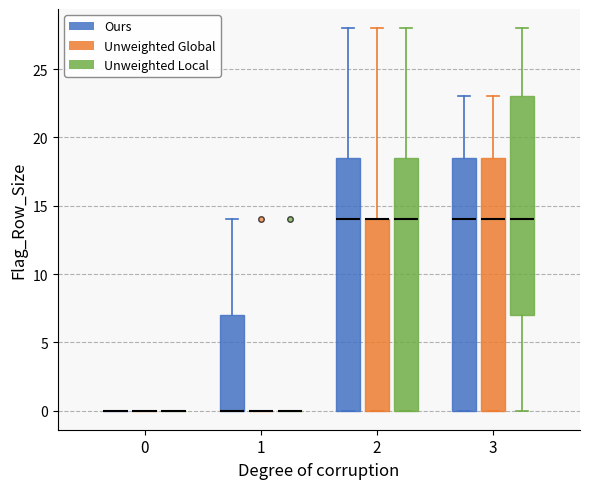

Reading left to right, read every box against the y-axis: the position of its median line, the range the box covers, and the ends of its whiskers. The values are not printed on the chart, so give them approximately, as read against the axis.

0 (Ours): box collapsed to a line at 0.0, whiskers 0.0 to 0.0
0 (Unweighted Global): box collapsed to a line at 0.0, whiskers 0.0 to 0.0
0 (Unweighted Local): box collapsed to a line at 0.0, whiskers 0.0 to 0.0
1 (Ours): median 0.0 (drawn on the box's lower edge), box 0.0 to 7.0, whiskers 0.0 to 14.0
1 (Unweighted Global): box collapsed to a line at 0.0, whiskers 0.0 to 0.0
1 (Unweighted Local): box collapsed to a line at 0.0, whiskers 0.0 to 0.0
2 (Ours): median 14.0, box 0.0 to 18.5, whiskers 0.0 to 28.0
2 (Unweighted Global): median 14.0 (drawn on the box's upper edge), box 0.0 to 14.0, whiskers 0.0 to 28.0
2 (Unweighted Local): median 14.0, box 0.0 to 18.5, whiskers 0.0 to 28.0
3 (Ours): median 14.0, box 0.0 to 18.5, whiskers 0.0 to 23.0
3 (Unweighted Global): median 14.0, box 0.0 to 18.5, whiskers 0.0 to 23.0
3 (Unweighted Local): median 14.0, box 7.0 to 23.0, whiskers 0.0 to 28.0